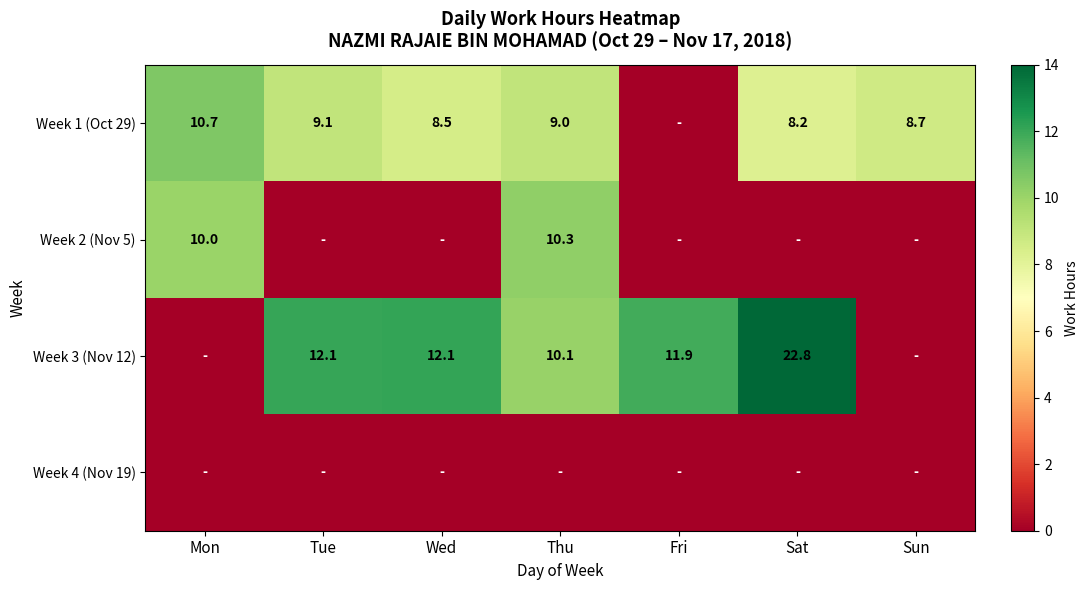

Which has a higher value, Sun or Mon?

Mon